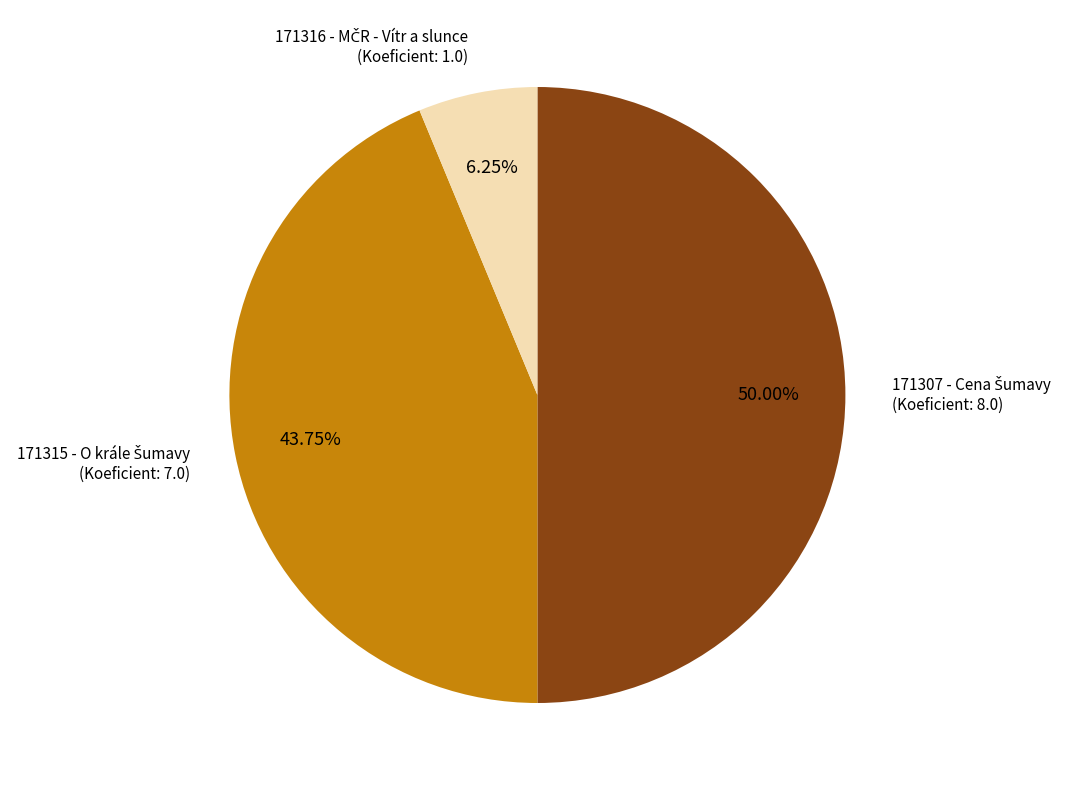

How many segments does this pie chart have?

3